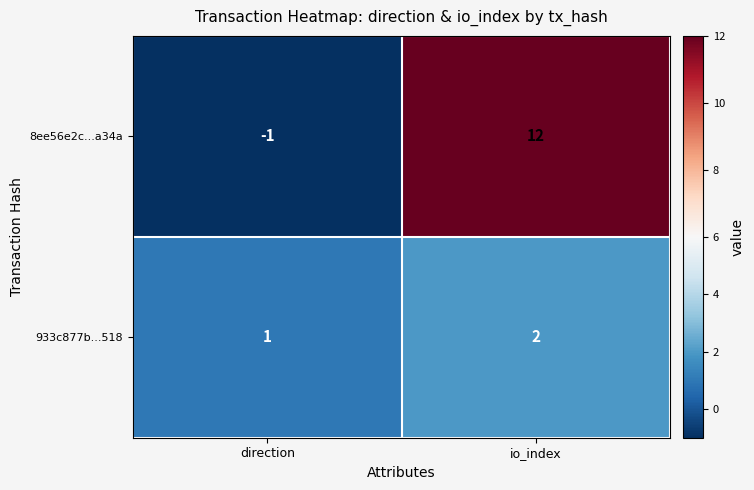

What is the average value of the 8ee56e2c...a34a series?

6